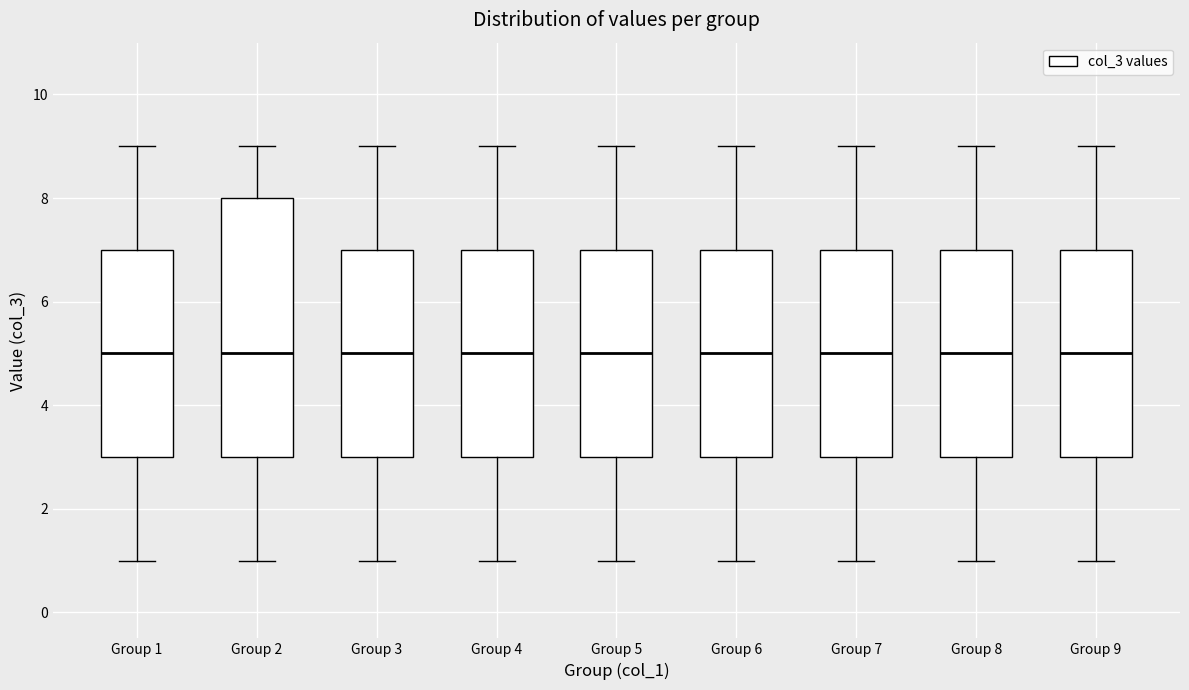

Reading left to right, transcribe this box plot: for each box, give where its median line is, the range the box spans, and where its two whiskers end, as read against the y-axis. The values are not printed on the chart, so give them approximately, as read against the axis.

Group 1: median 5, box 3 to 7, whiskers 1 to 9
Group 2: median 5, box 3 to 8, whiskers 1 to 9
Group 3: median 5, box 3 to 7, whiskers 1 to 9
Group 4: median 5, box 3 to 7, whiskers 1 to 9
Group 5: median 5, box 3 to 7, whiskers 1 to 9
Group 6: median 5, box 3 to 7, whiskers 1 to 9
Group 7: median 5, box 3 to 7, whiskers 1 to 9
Group 8: median 5, box 3 to 7, whiskers 1 to 9
Group 9: median 5, box 3 to 7, whiskers 1 to 9